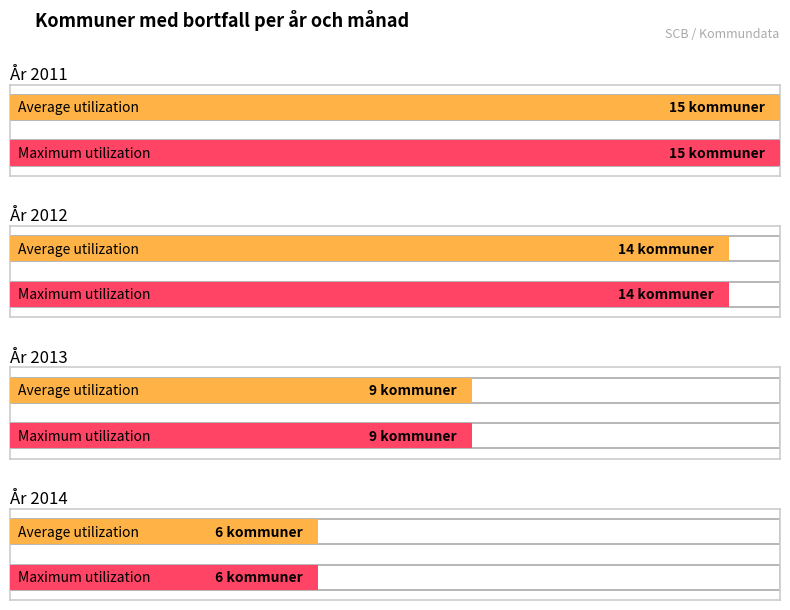

The Maximum utilization series shows 22 at 2011. True or false?

False